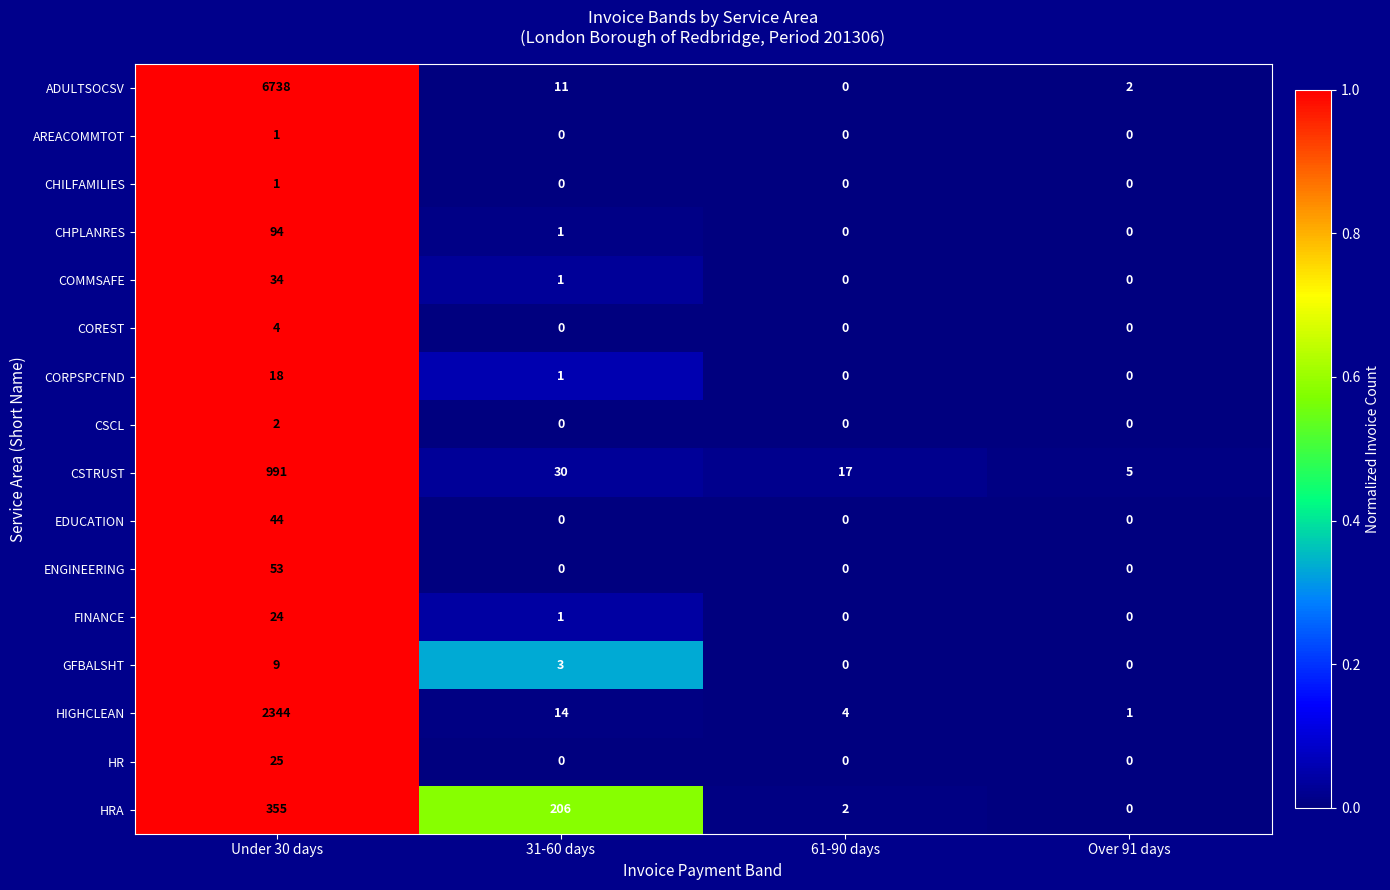

At which label does HRA reach its minimum?

Over 91 days